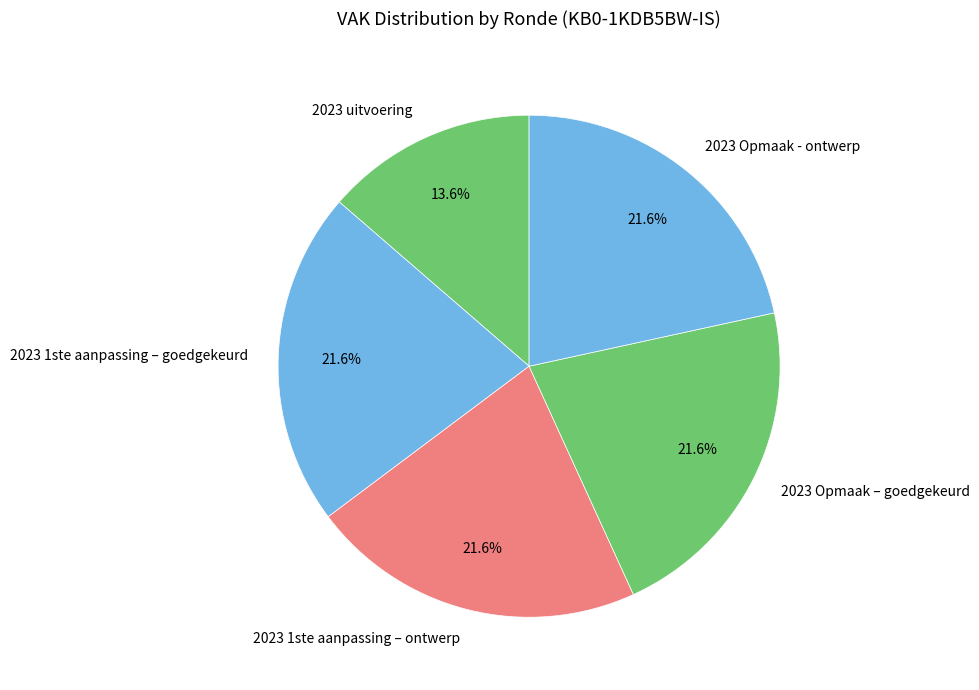

How many segments does this pie chart have?

5